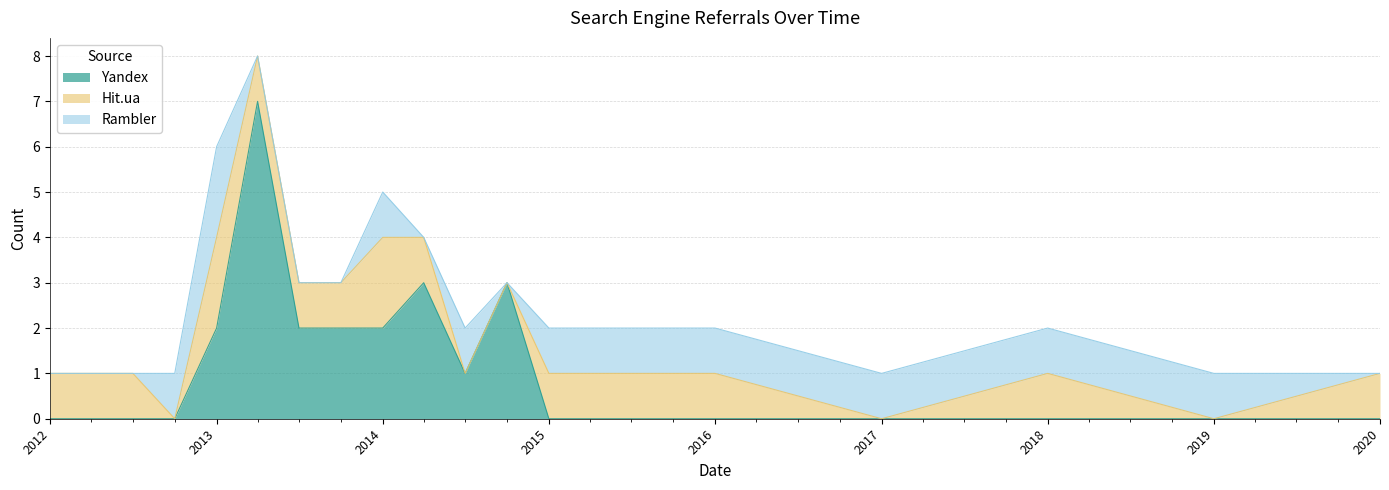

What is the value of the Yandex point at the 11th from the left?

1